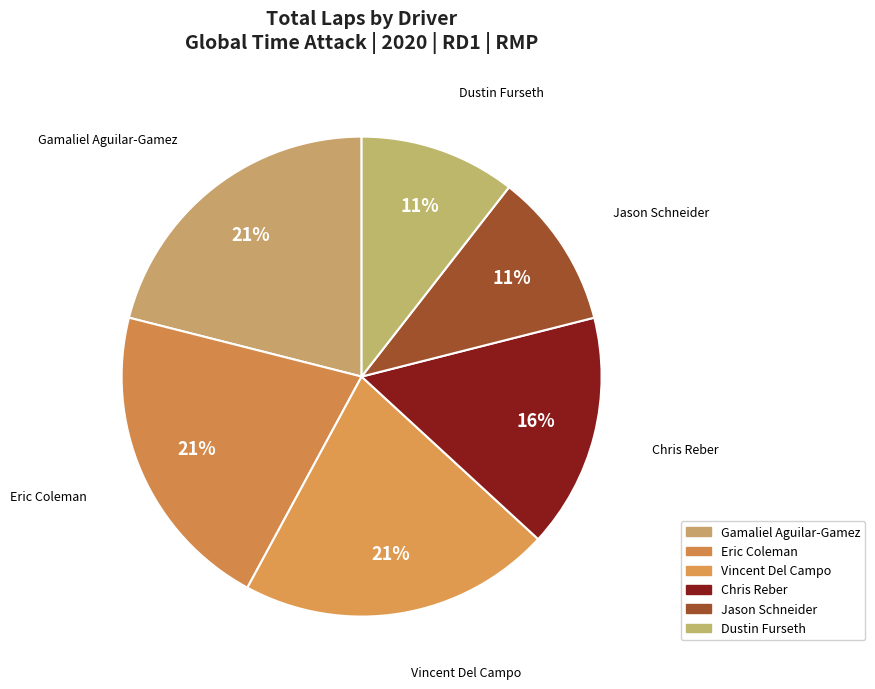

How many segments does this pie chart have?

6